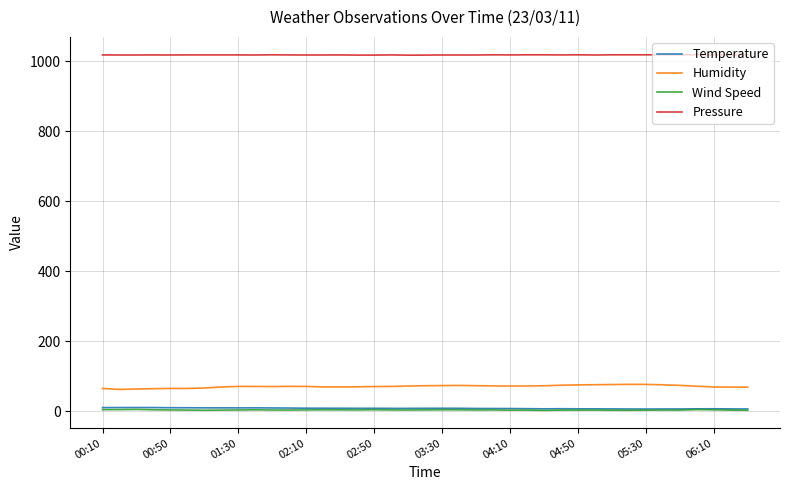

Which series has the largest total across all categories?

Pressure